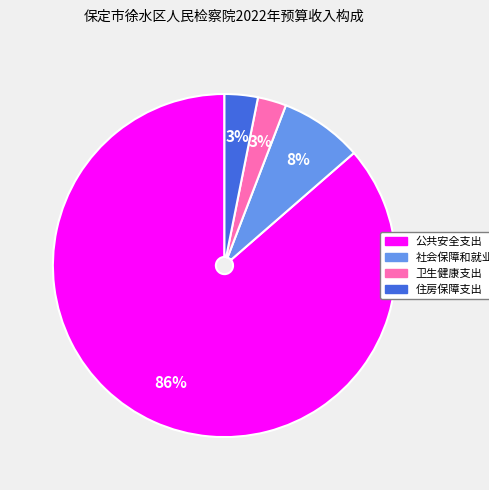

To the nearest percent, what is the combined percentage of 住房保障支出 and 社会保障和就业支出?

11%